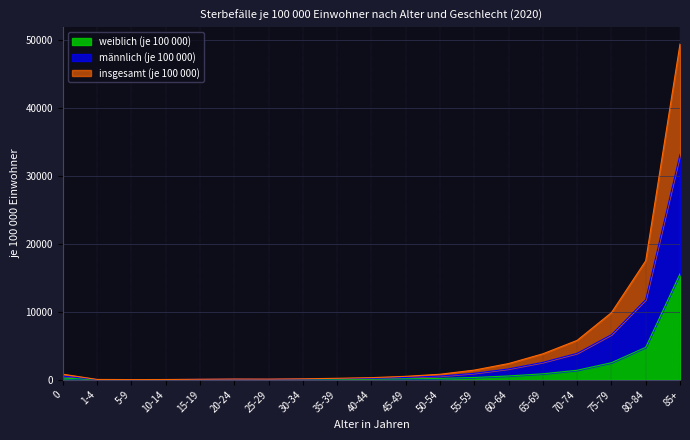

What is the maximum value for insgesamt (je 100 000)?

49389.2